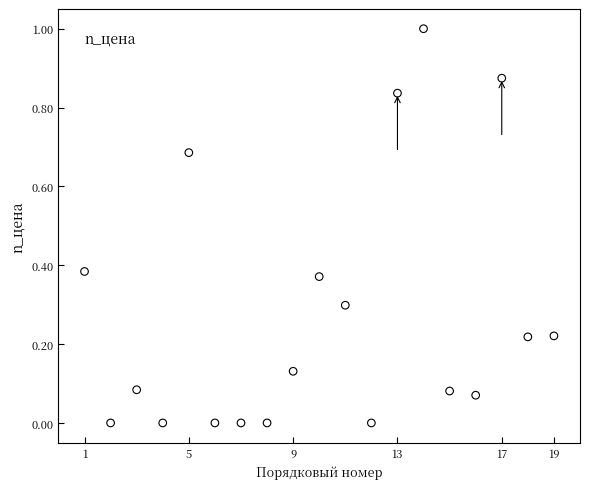

What is the range of Y values (max minus min)?

1.0